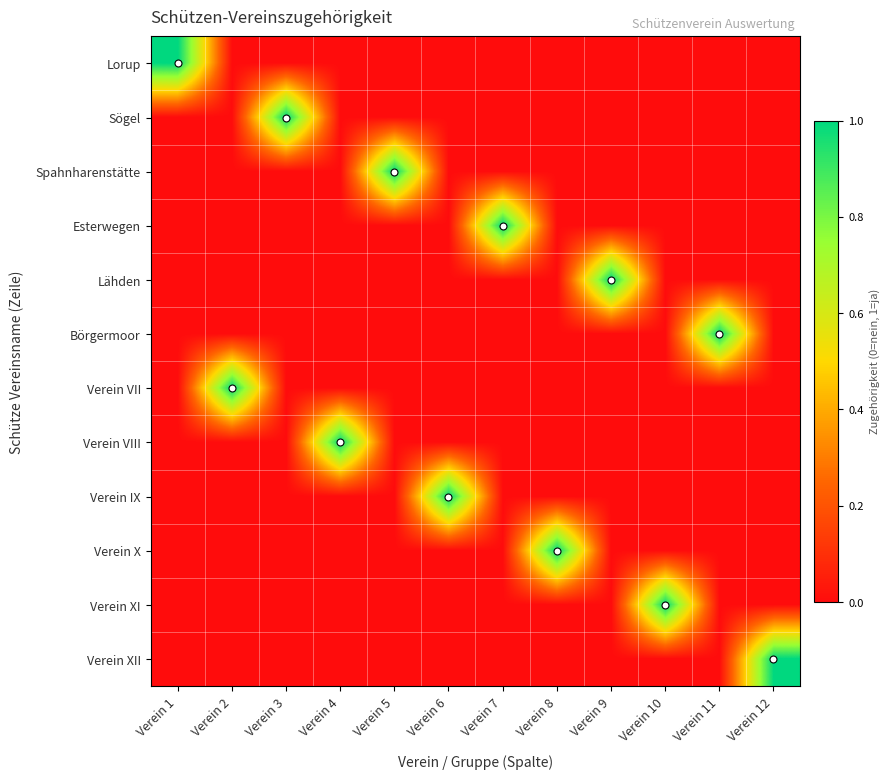

Reading left to right, transcribe all the data shown in this chart.

Lorup: Verein 1=1	Verein 2=0	Verein 3=0	Verein 4=0	Verein 5=0	Verein 6=0	Verein 7=0	Verein 8=0	Verein 9=0	Verein 10=0	Verein 11=0	Verein 12=0
Sögel: Verein 1=0	Verein 2=0	Verein 3=1	Verein 4=0	Verein 5=0	Verein 6=0	Verein 7=0	Verein 8=0	Verein 9=0	Verein 10=0	Verein 11=0	Verein 12=0
Spahnharenstätte: Verein 1=0	Verein 2=0	Verein 3=0	Verein 4=0	Verein 5=1	Verein 6=0	Verein 7=0	Verein 8=0	Verein 9=0	Verein 10=0	Verein 11=0	Verein 12=0
Esterwegen: Verein 1=0	Verein 2=0	Verein 3=0	Verein 4=0	Verein 5=0	Verein 6=0	Verein 7=1	Verein 8=0	Verein 9=0	Verein 10=0	Verein 11=0	Verein 12=0
Lähden: Verein 1=0	Verein 2=0	Verein 3=0	Verein 4=0	Verein 5=0	Verein 6=0	Verein 7=0	Verein 8=0	Verein 9=1	Verein 10=0	Verein 11=0	Verein 12=0
Börgermoor: Verein 1=0	Verein 2=0	Verein 3=0	Verein 4=0	Verein 5=0	Verein 6=0	Verein 7=0	Verein 8=0	Verein 9=0	Verein 10=0	Verein 11=1	Verein 12=0
Verein VII: Verein 1=0	Verein 2=1	Verein 3=0	Verein 4=0	Verein 5=0	Verein 6=0	Verein 7=0	Verein 8=0	Verein 9=0	Verein 10=0	Verein 11=0	Verein 12=0
Verein VIII: Verein 1=0	Verein 2=0	Verein 3=0	Verein 4=1	Verein 5=0	Verein 6=0	Verein 7=0	Verein 8=0	Verein 9=0	Verein 10=0	Verein 11=0	Verein 12=0
Verein IX: Verein 1=0	Verein 2=0	Verein 3=0	Verein 4=0	Verein 5=0	Verein 6=1	Verein 7=0	Verein 8=0	Verein 9=0	Verein 10=0	Verein 11=0	Verein 12=0
Verein X: Verein 1=0	Verein 2=0	Verein 3=0	Verein 4=0	Verein 5=0	Verein 6=0	Verein 7=0	Verein 8=1	Verein 9=0	Verein 10=0	Verein 11=0	Verein 12=0
Verein XI: Verein 1=0	Verein 2=0	Verein 3=0	Verein 4=0	Verein 5=0	Verein 6=0	Verein 7=0	Verein 8=0	Verein 9=0	Verein 10=1	Verein 11=0	Verein 12=0
Verein XII: Verein 1=0	Verein 2=0	Verein 3=0	Verein 4=0	Verein 5=0	Verein 6=0	Verein 7=0	Verein 8=0	Verein 9=0	Verein 10=0	Verein 11=0	Verein 12=1